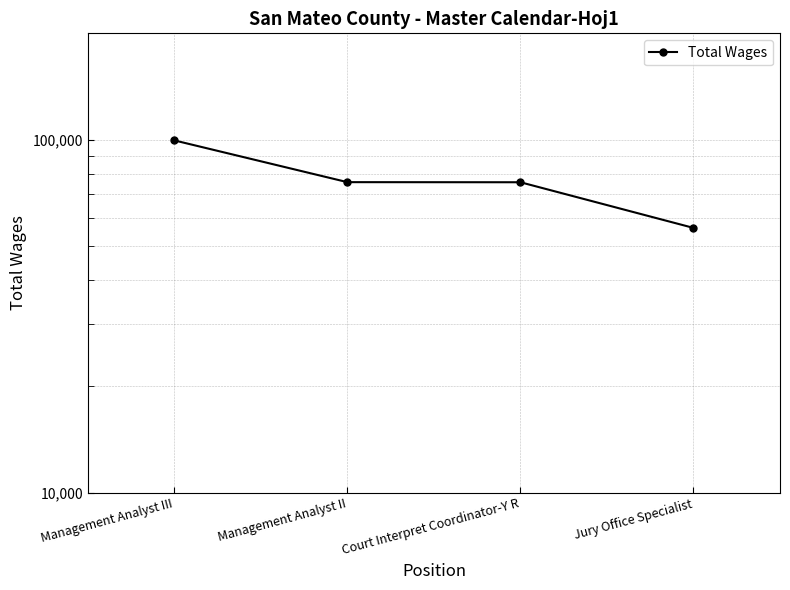

At which category does the chart reach its minimum across all series?

Jury Office Specialist